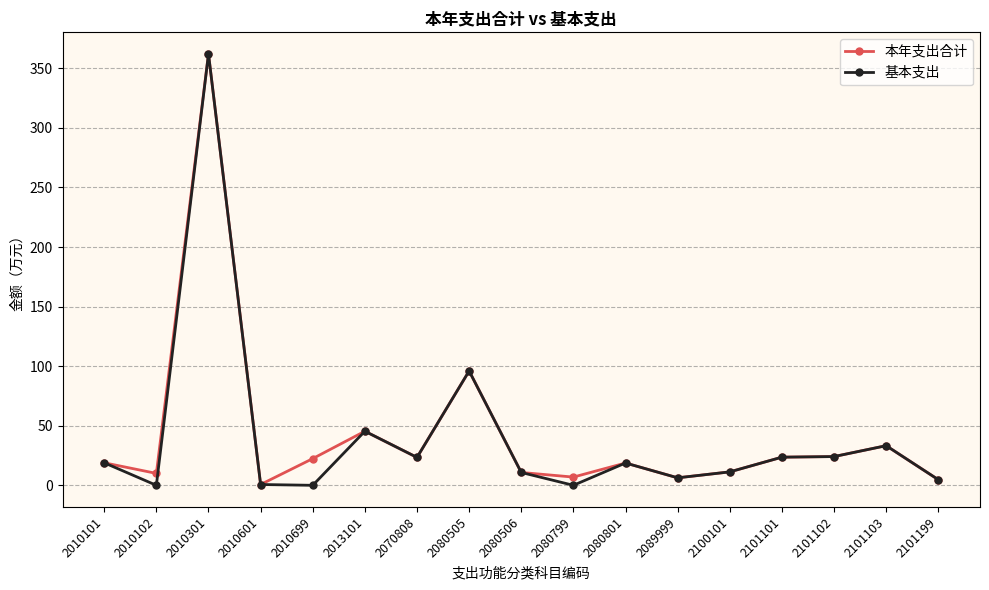

Which series changed the most between 2080799 and 2101101?

基本支出